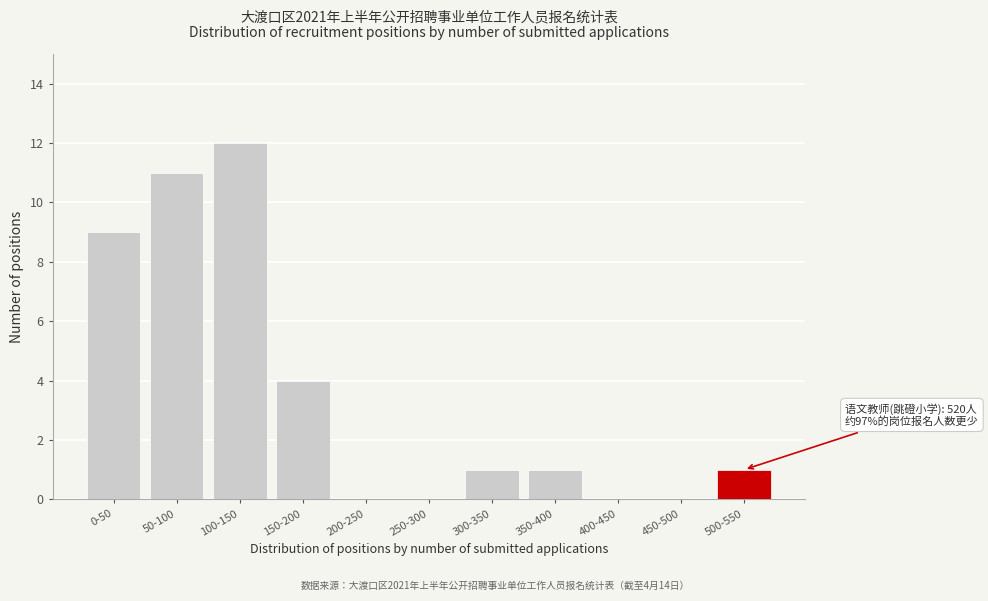

Reading left to right, what are all the values shown in this chart?

0-50=9	50-100=11	100-150=12	150-200=4	200-250=0	250-300=0	300-350=1	350-400=1	400-450=0	450-500=0	500-550=1